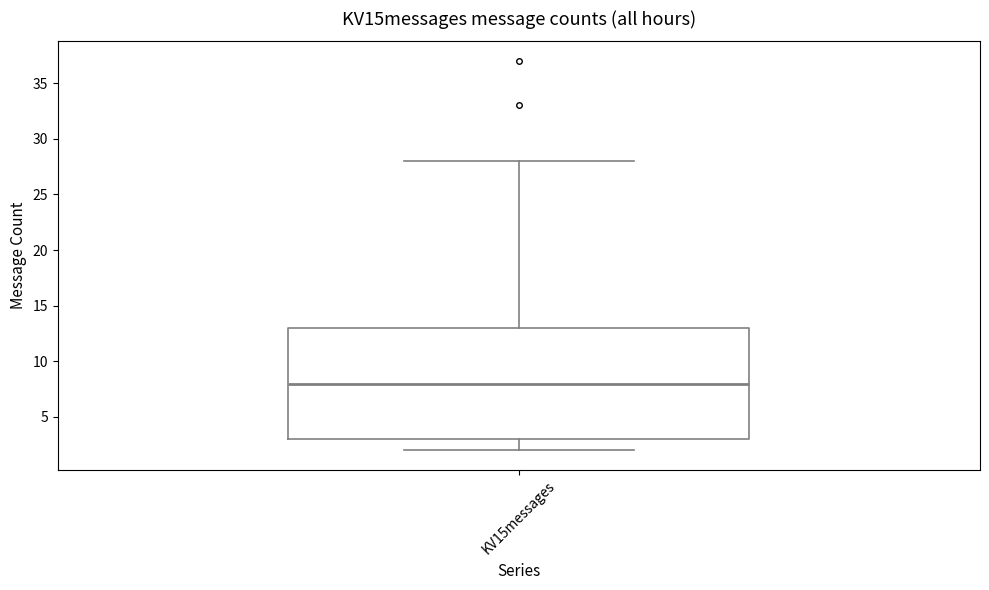

Transcribe this box plot: give where the median line is, the range the box spans, and where the two whiskers end, as read against the y-axis. The values are not printed on the chart, so give them approximately, as read against the axis.

median 8, box 3 to 13, whiskers 2 to 28